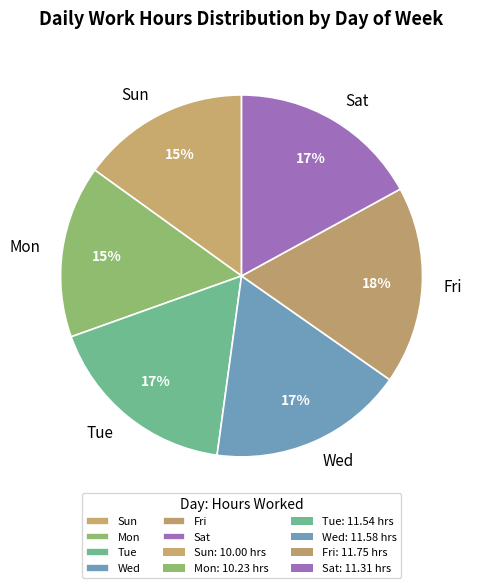

How many segments does this pie chart have?

6